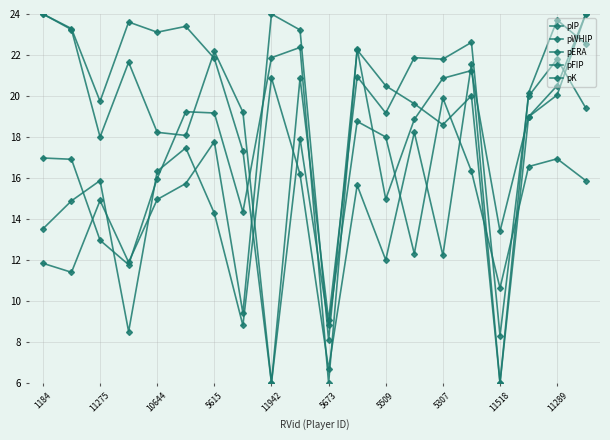

What is the minimum value for pFIP?

6.0